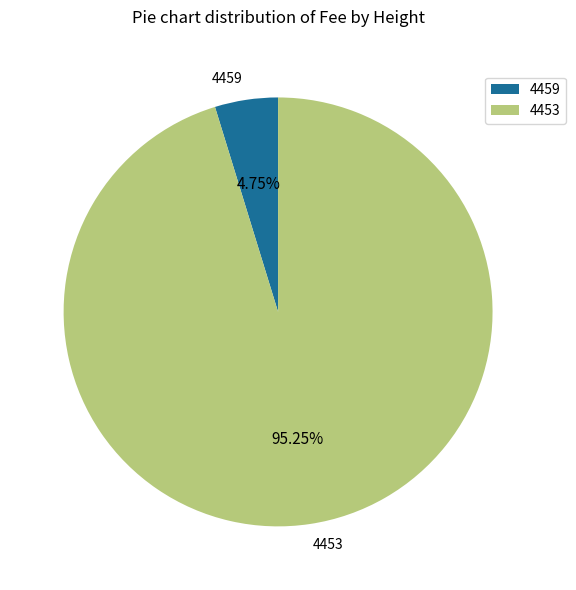

To the nearest percent, what is the combined percentage of 4459 and 4453?

100%